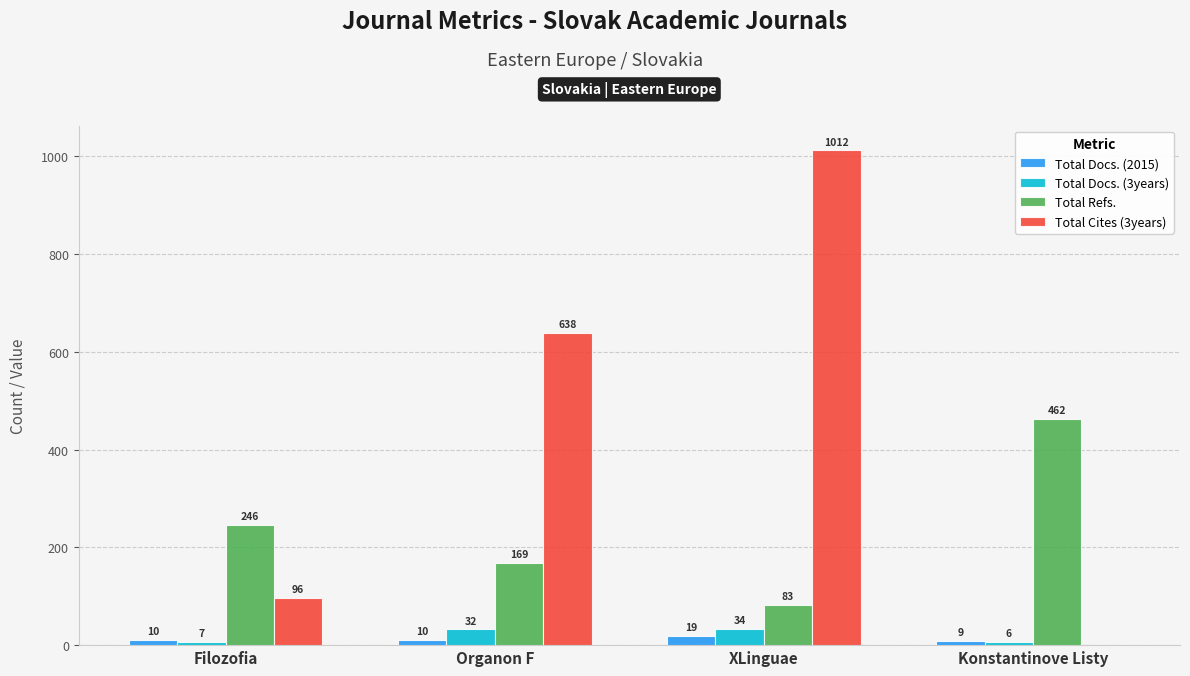

Between Filozofia and Organon F, which series saw the biggest shift?

Total Cites (3years)